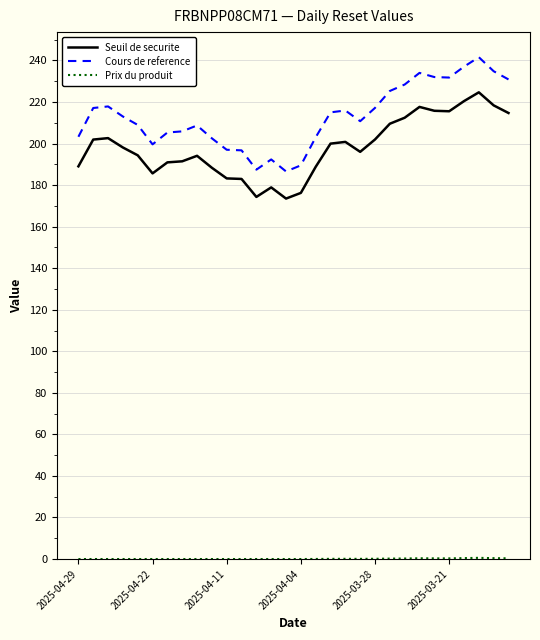

True or false: Seuil de securite and Cours de reference cross at least once.

False